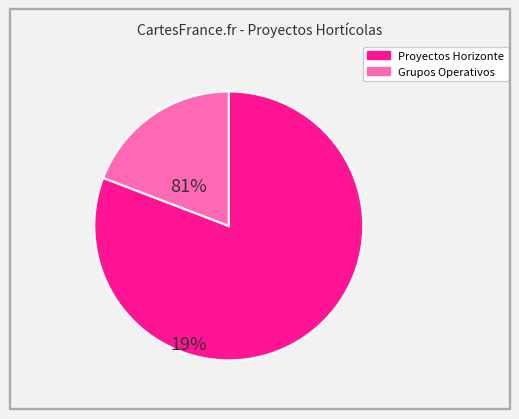

Does any single category account for the majority?

Yes